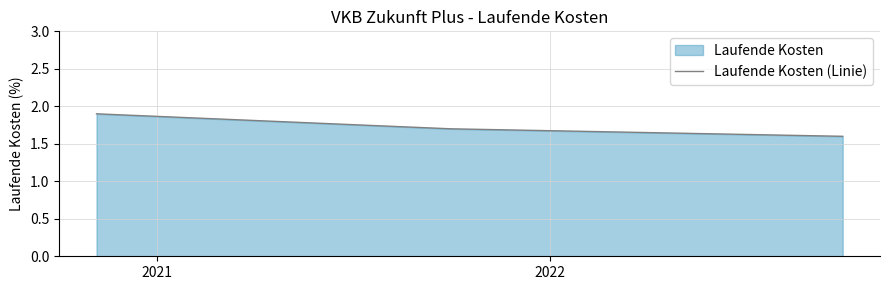

What is the greatest value displayed?

1.9